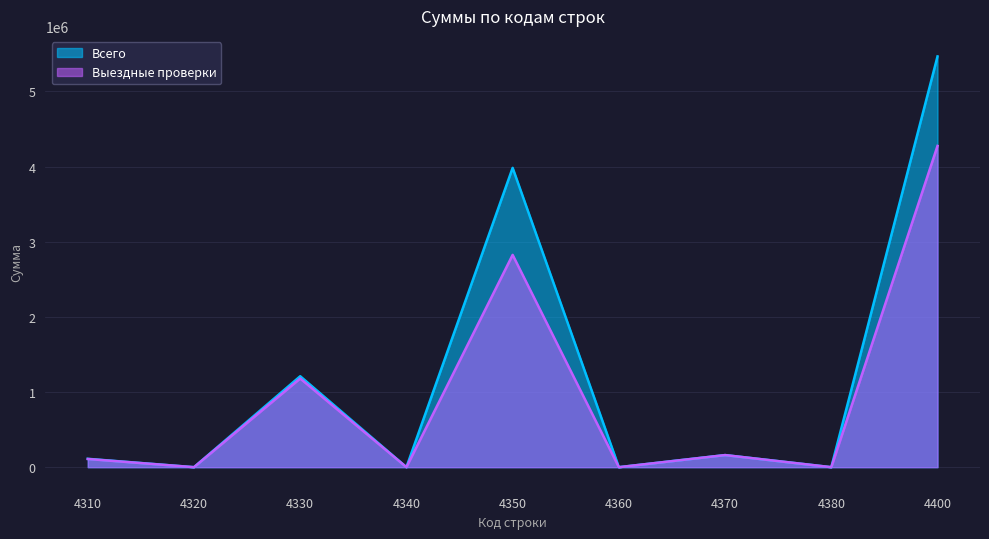

The Всего series shows 2719170 at 4350. True or false?

False